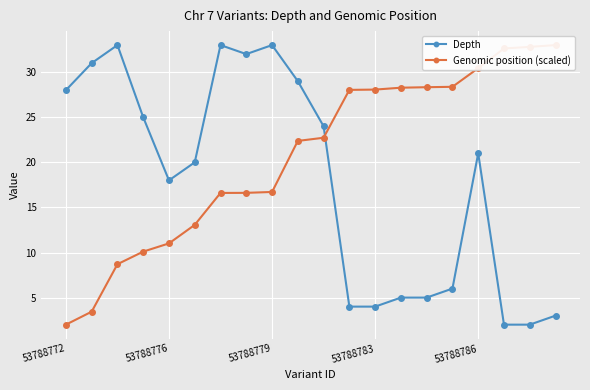

Reading left to right, extract all data points from this chart.

Depth: 28.0	31.0	33.0	25.0	18.0	20.0	33.0	32.0	33.0	29.0	24.0	4.0	4.0	5.0	5.0	6.0	21.0	2.0	2.0	3.0
Genomic position (scaled): 2.0	3.4	8.7	10.1	11.0	13.1	16.6	16.6	16.7	22.4	22.7	28.0	28.1	28.3	28.3	28.4	30.4	32.6	32.8	33.0